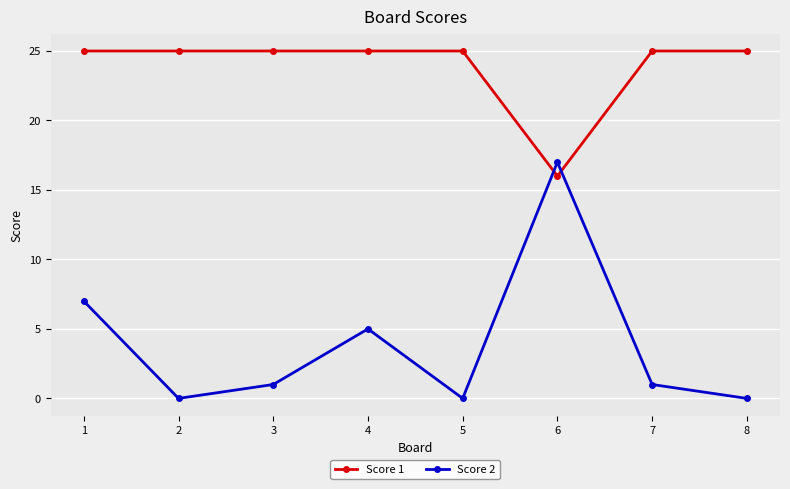

List the series in order of their peak value, lowest first.

Score 2, Score 1